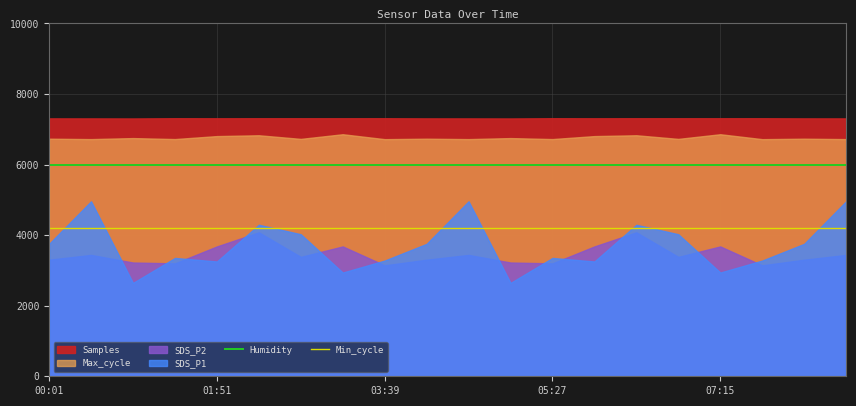

What is the minimum value for Min_cycle?

4200